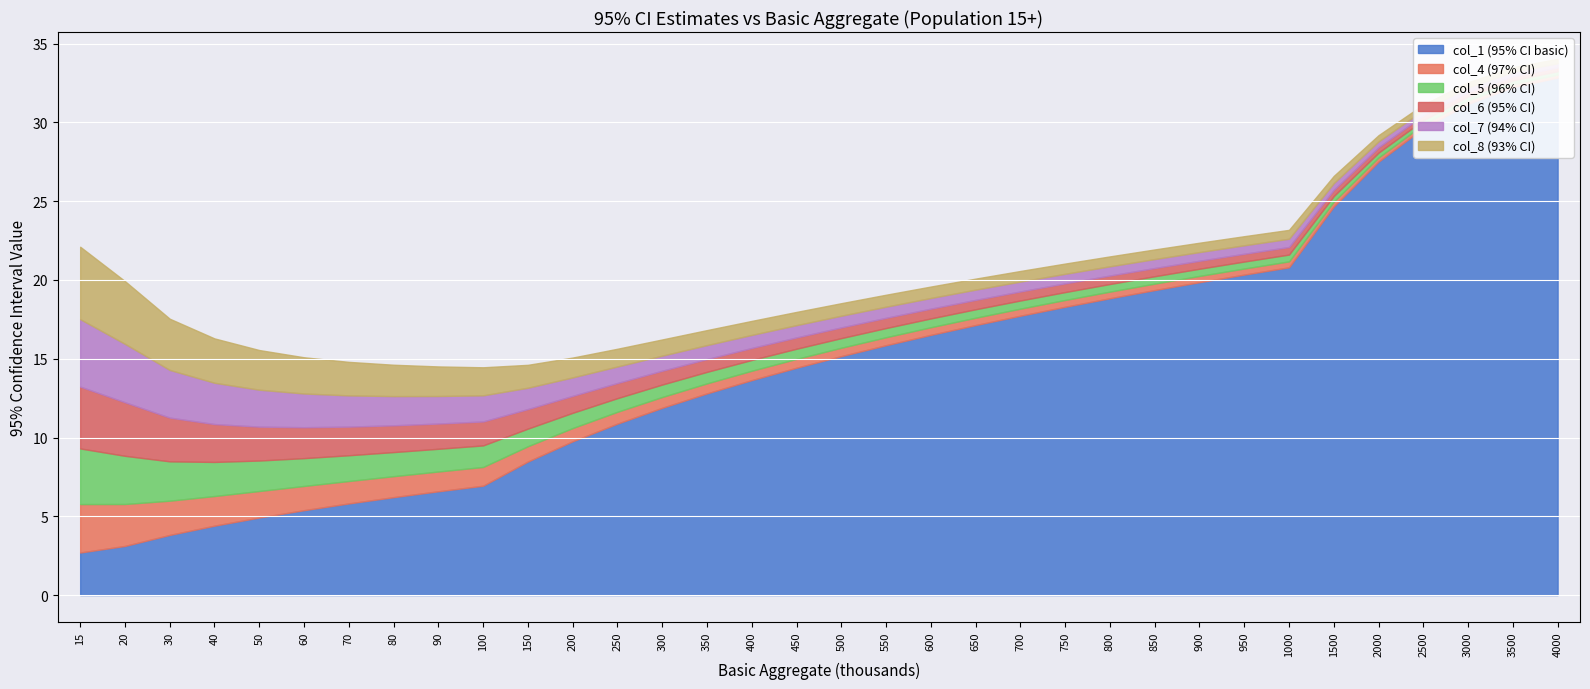

Between 60 and 3000, which is larger?

3000